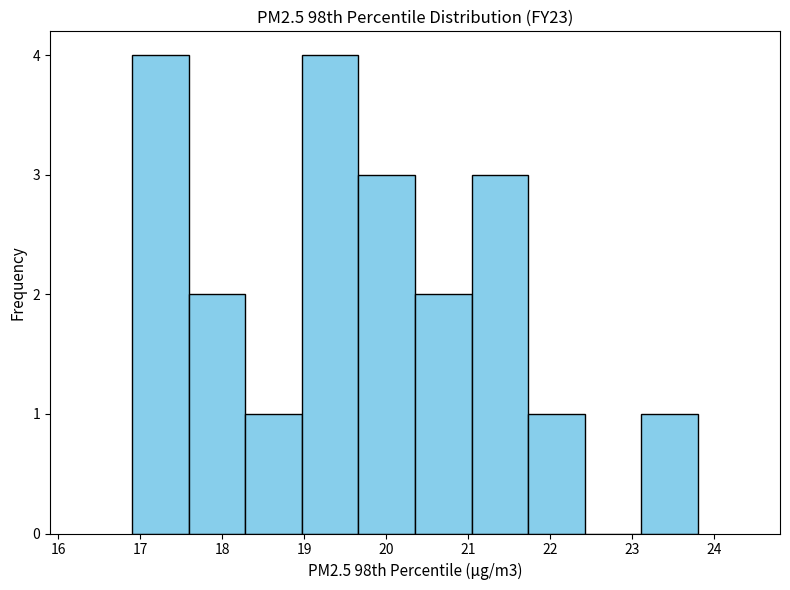

What is the height of the bar covering 23.11 to 23.80 on the x-axis? Neither the bar edges nor the heights are printed on the chart, so give them approximately, as read against the axes.

1